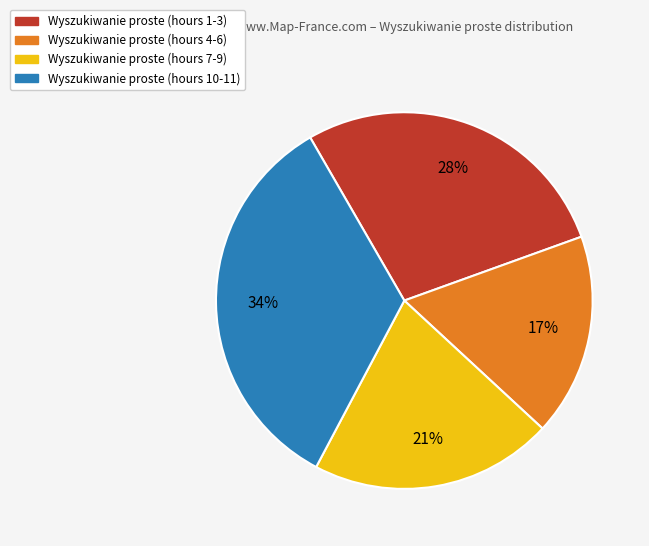

Is there a majority slice in this chart?

No